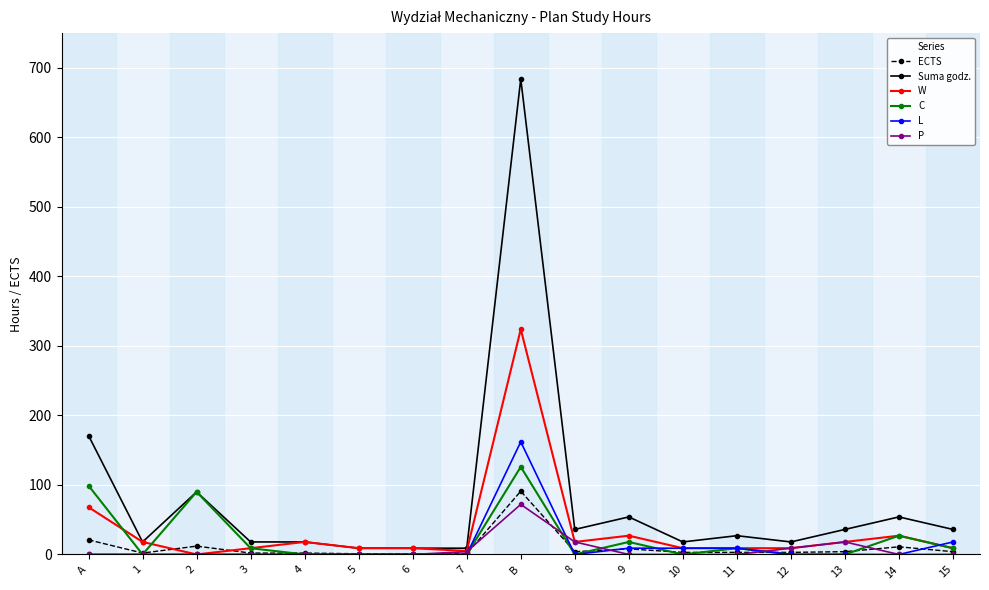

List the series in order of their peak value, highest first.

Suma godz., W, L, C, ECTS, P